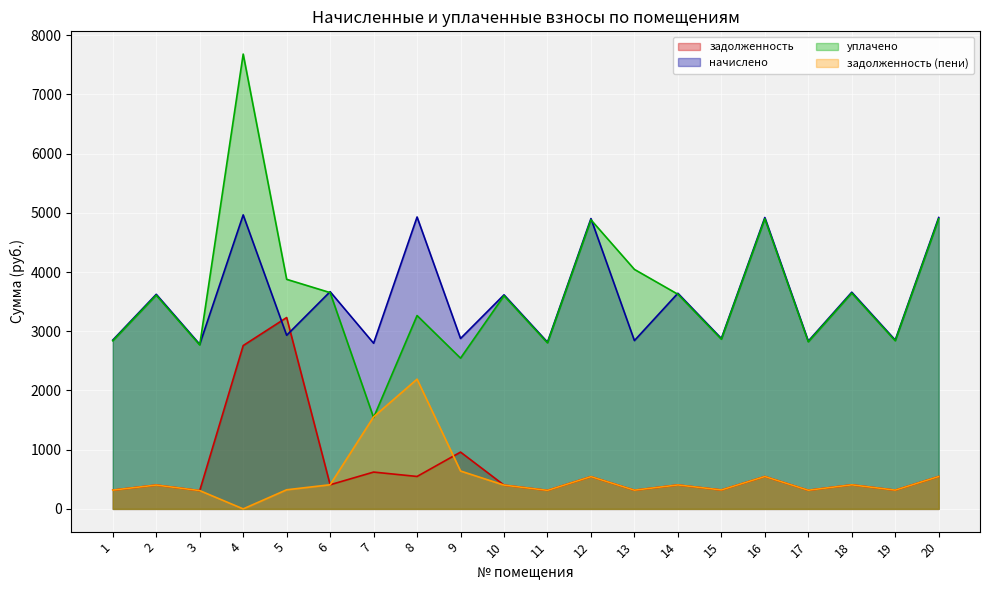

Which series has the largest total across all categories?

уплачено